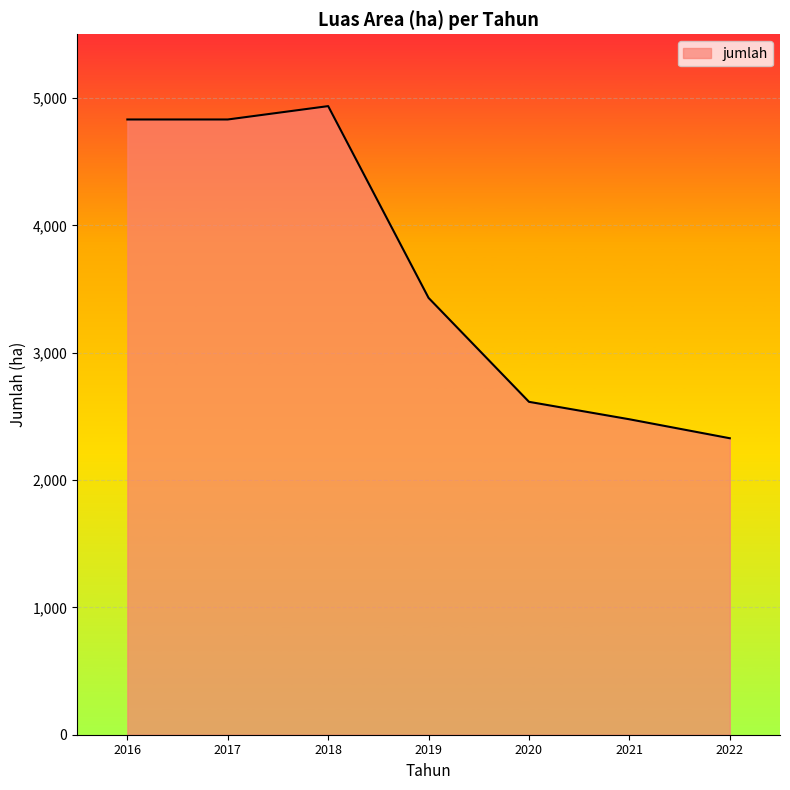

Reading left to right, transcribe all the data shown in this chart.

2016=4831	2017=4831	2018=4936	2019=3430	2020=2614	2021=2477	2022=2328